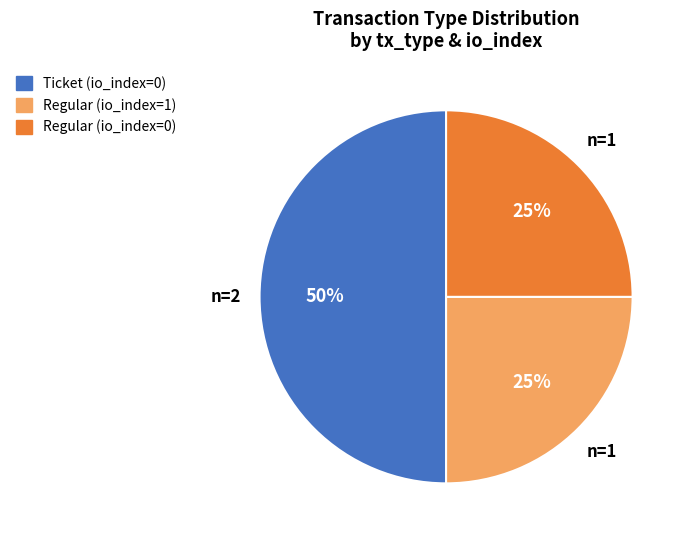

Which has a higher value, Regular (io_index=1) or Ticket (io_index=0)?

Ticket (io_index=0)